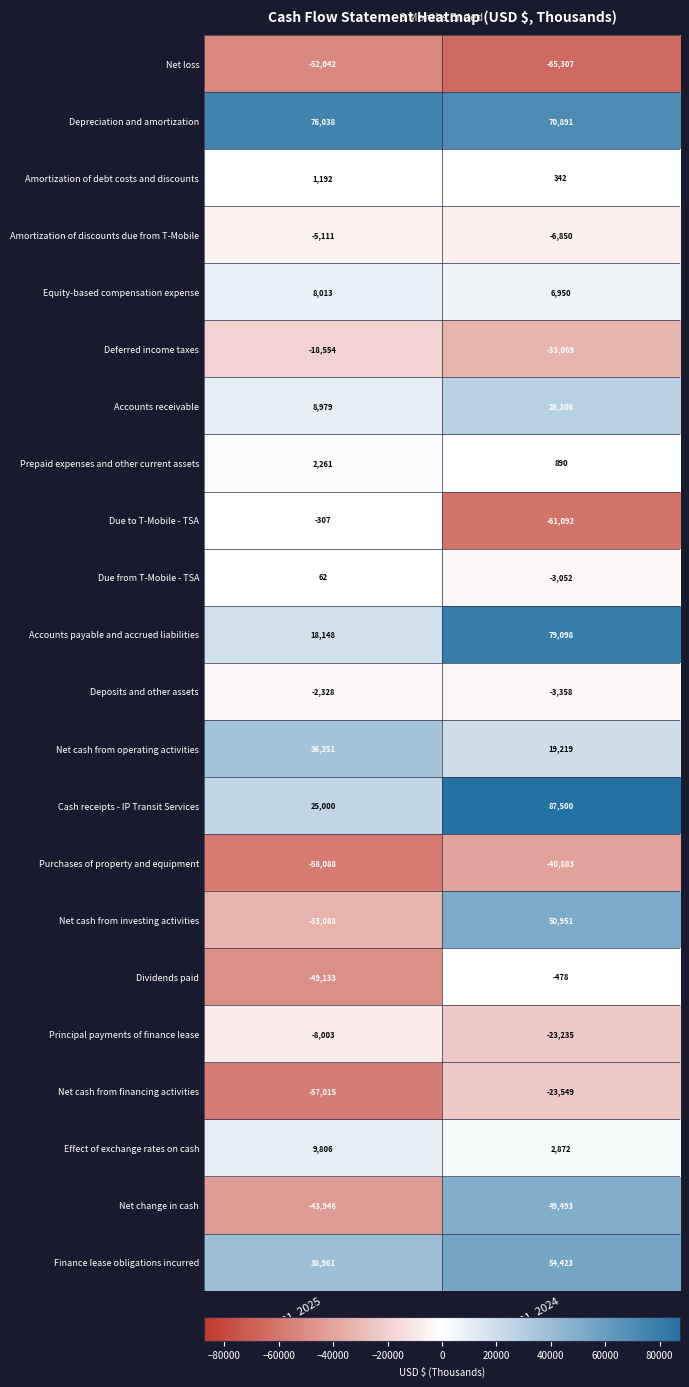

Which series changed the most between Mar. 31, 2025 and Mar. 31, 2024?

Net change in cash